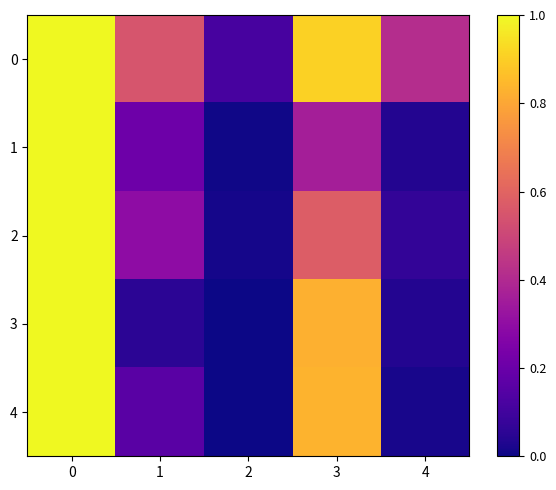

Reading left to right, what are all the values shown in this chart?

0: 0=1.0	1=0.5	2=0.1	3=0.9	4=0.4
1: 0=1.0	1=0.2	2=0.0	3=0.4	4=0.0
2: 0=1.0	1=0.3	2=0.0	3=0.6	4=0.1
3: 0=1.0	1=0.1	2=0.0	3=0.8	4=0.0
4: 0=1.0	1=0.2	2=0.0	3=0.8	4=0.0